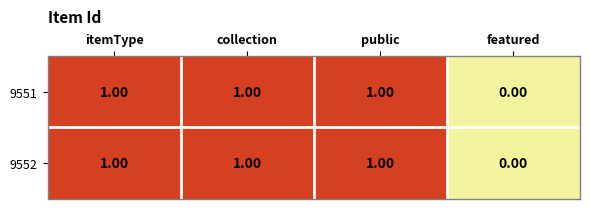

Is it true that 9552 equals 1 at public?

False